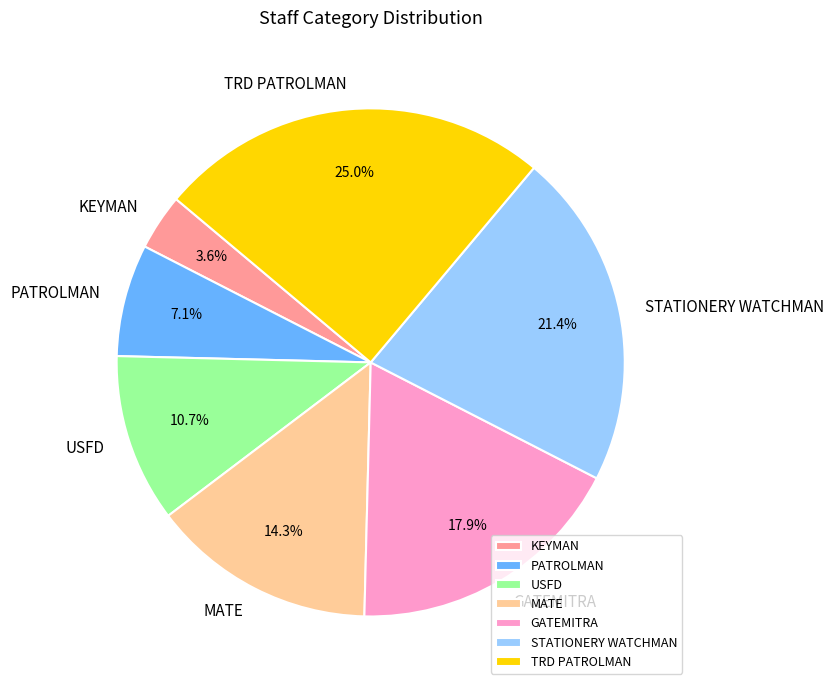

Is the sum of KEYMAN and STATIONERY WATCHMAN greater than half?

No